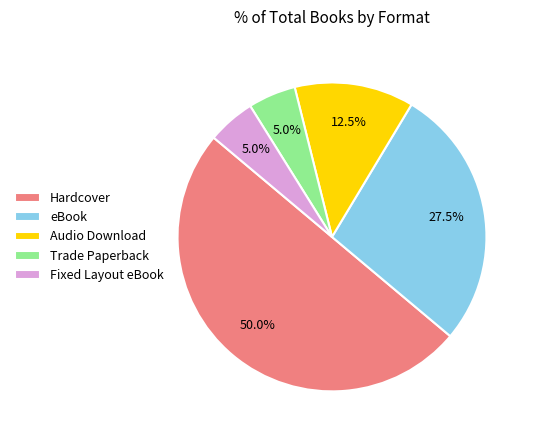

How much of the chart is everything except Fixed Layout eBook?

95.0%